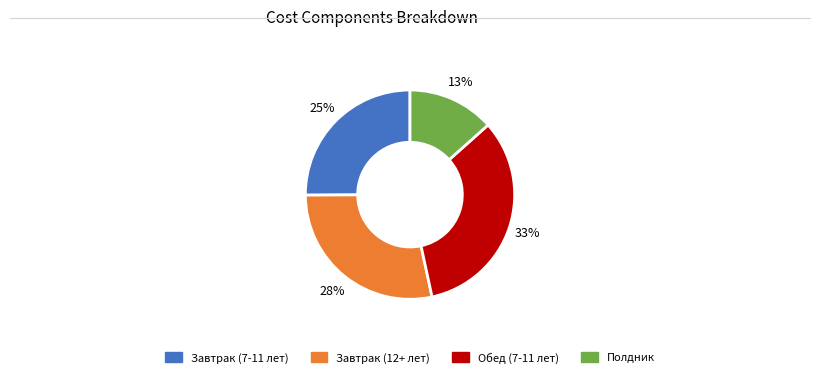

How many segments does this pie chart have?

4